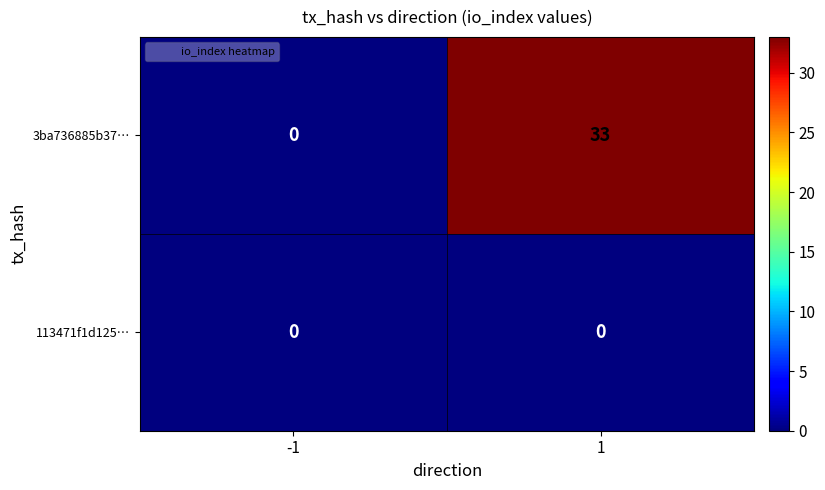

What is the total value across all series at 1?

33